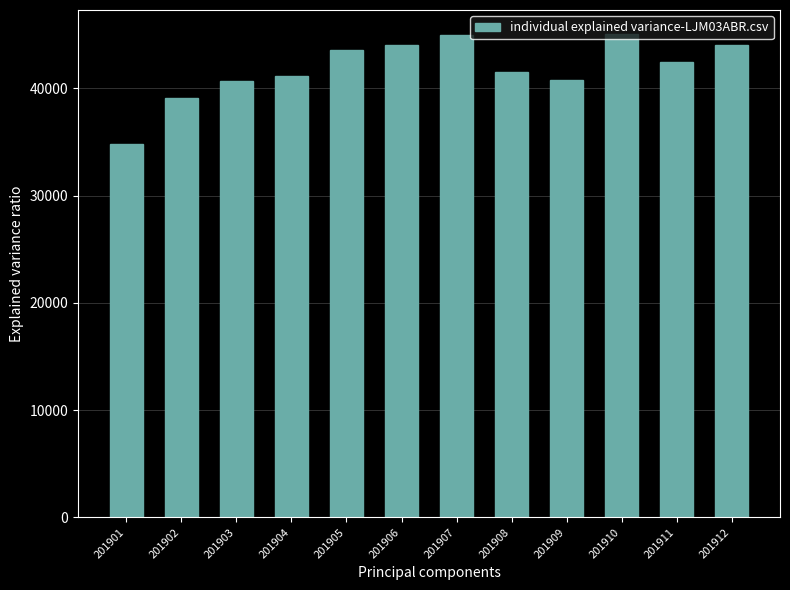

What is the value of the 5th bar from the left?

43556